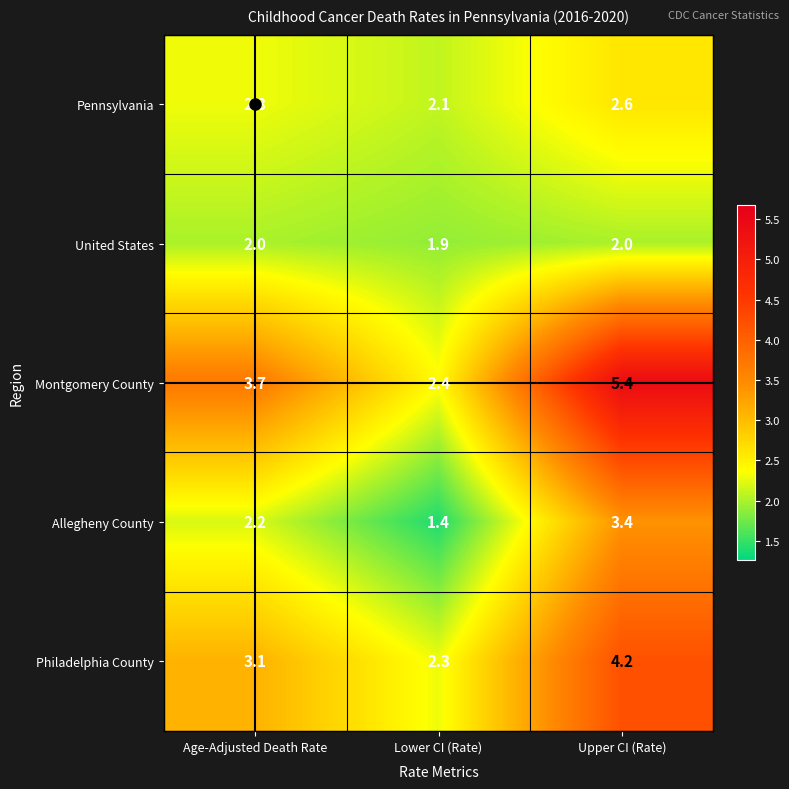

Which series has the largest total across all categories?

Montgomery County